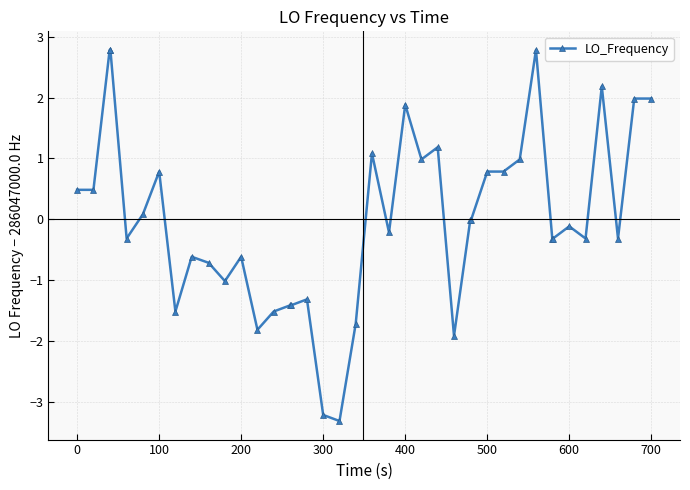

True or false: there are more than 1 points higher than both neighbors.

True